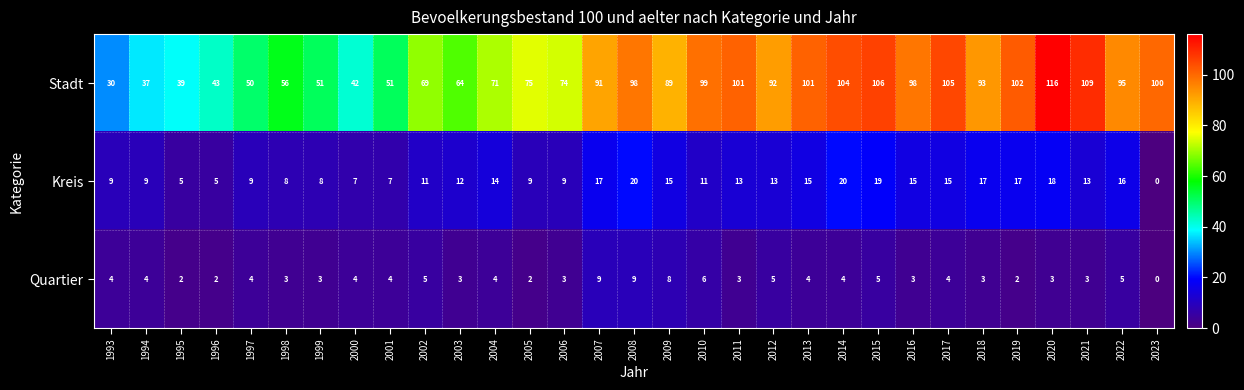

List the series in order of their peak value, highest first.

Stadt, Kreis, Quartier